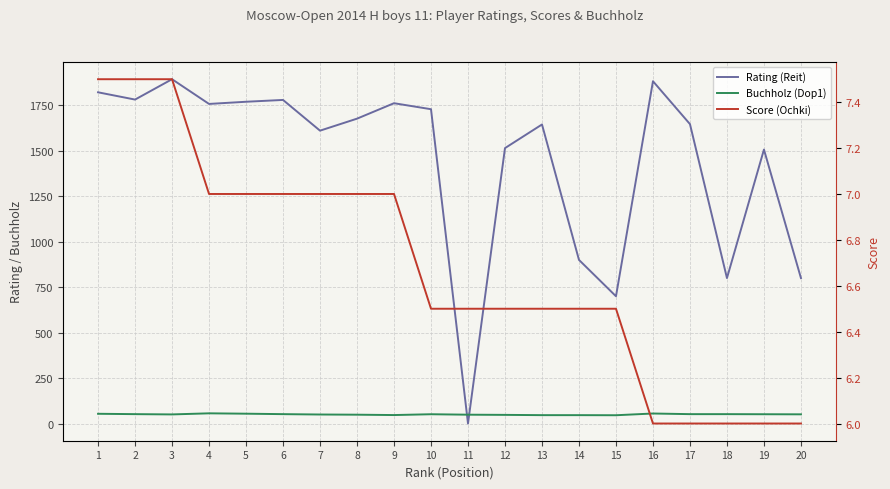

True or false: Rating (Reit) has more than 2 interior local peaks.

True